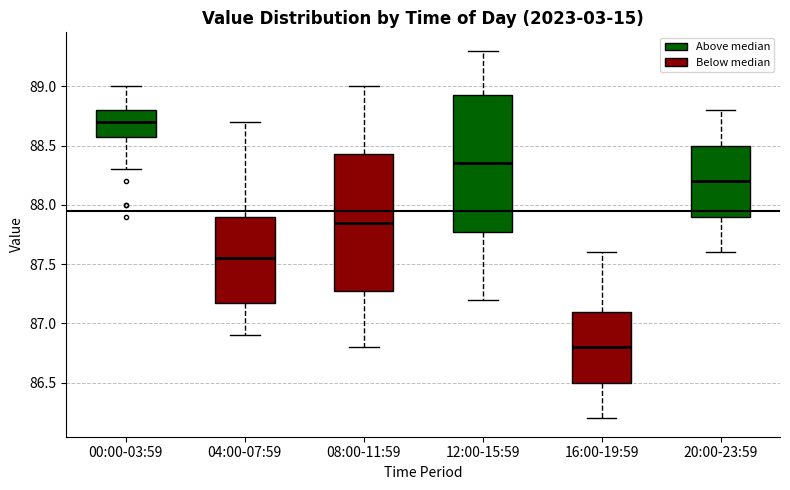

Reading left to right, transcribe this box plot: for each box, give where its median line is, the range the box spans, and where its two whiskers end, as read against the y-axis. The values are not printed on the chart, so give them approximately, as read against the axis.

00:00-03:59: median 88.70, box 88.60 to 88.80, whiskers 88.30 to 89.00
04:00-07:59: median 87.55, box 87.20 to 87.90, whiskers 86.90 to 88.70
08:00-11:59: median 87.85, box 87.30 to 88.45, whiskers 86.80 to 89.00
12:00-15:59: median 88.35, box 87.80 to 88.95, whiskers 87.20 to 89.30
16:00-19:59: median 86.80, box 86.50 to 87.10, whiskers 86.20 to 87.60
20:00-23:59: median 88.20, box 87.90 to 88.50, whiskers 87.60 to 88.80